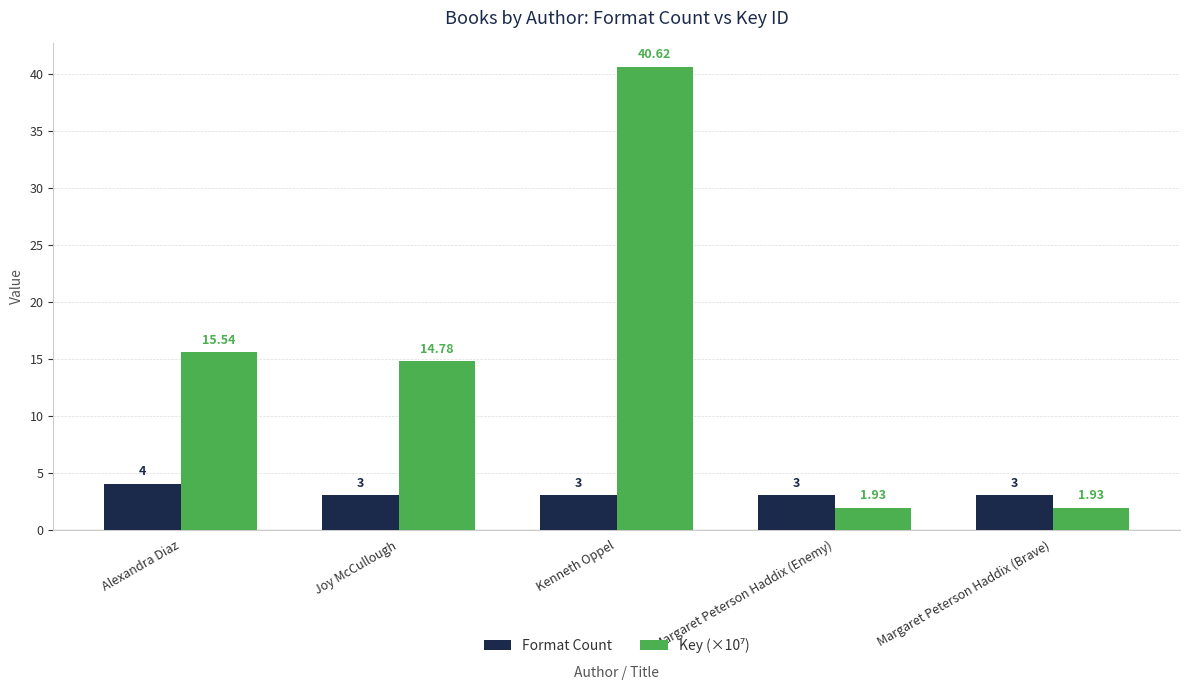

The Format Count series shows 0.9 at Margaret Peterson Haddix (Enemy). True or false?

False